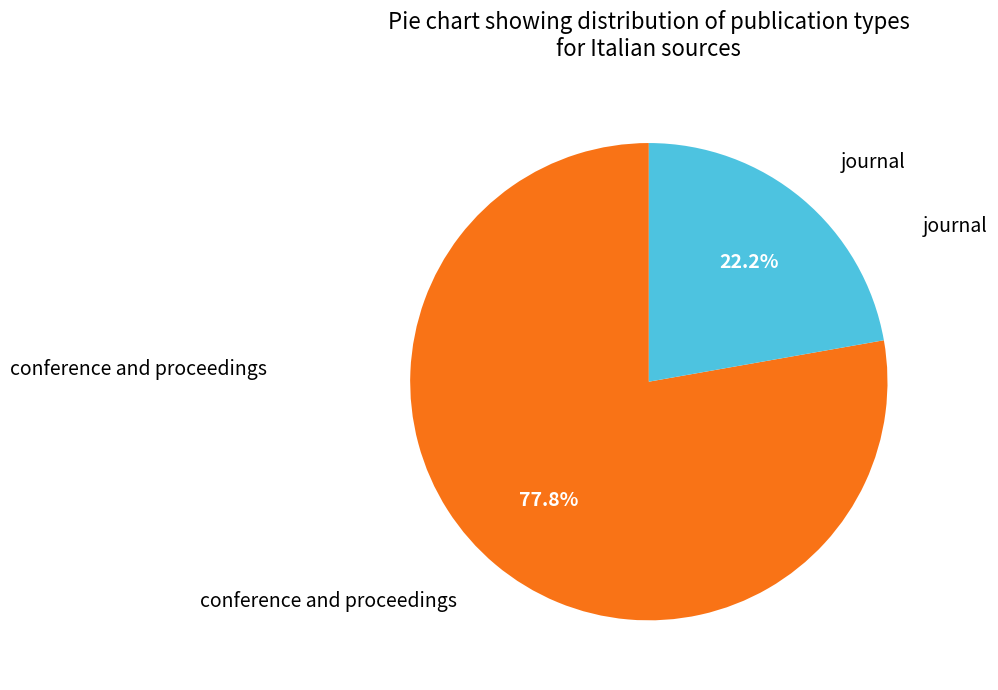

Is there any slice that represents more than half of the pie?

Yes